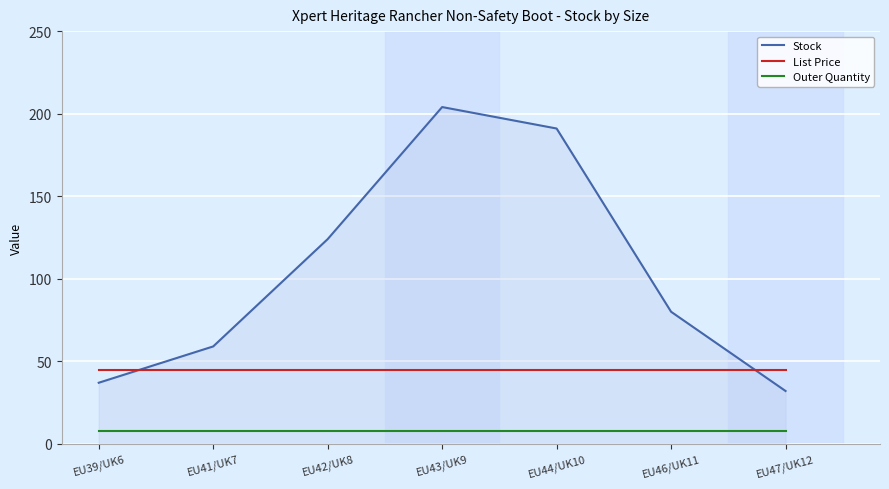

Between EU42/UK8 and EU47/UK12, which series saw the biggest shift?

Stock